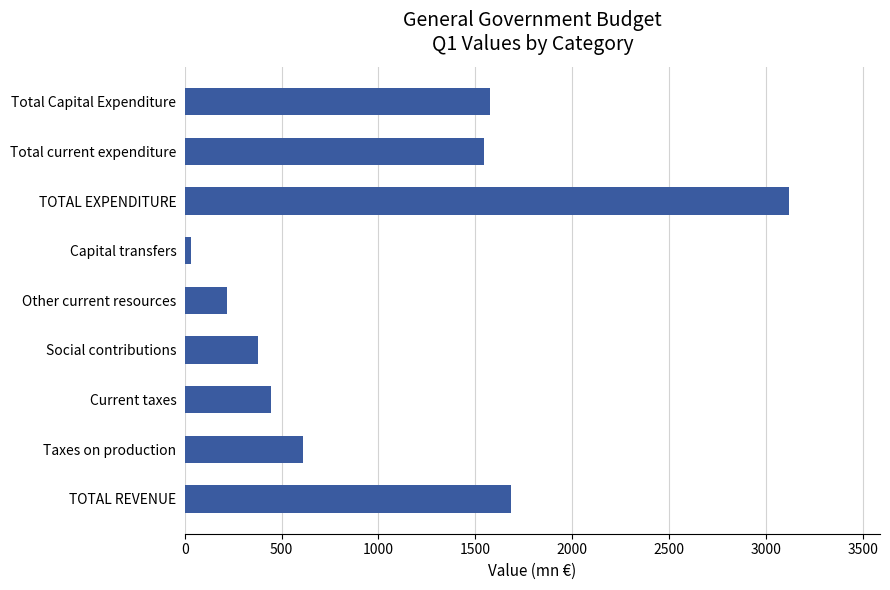

Reading top to bottom, transcribe all the data shown in this chart.

Total Capital Expenditure=1577.4	Total current expenditure=1542.5	TOTAL EXPENDITURE=3119.9	Capital transfers=32.1	Other current resources=216.0	Social contributions=379.8	Current taxes=445.0	Taxes on production=610.1	TOTAL REVENUE=1683.0